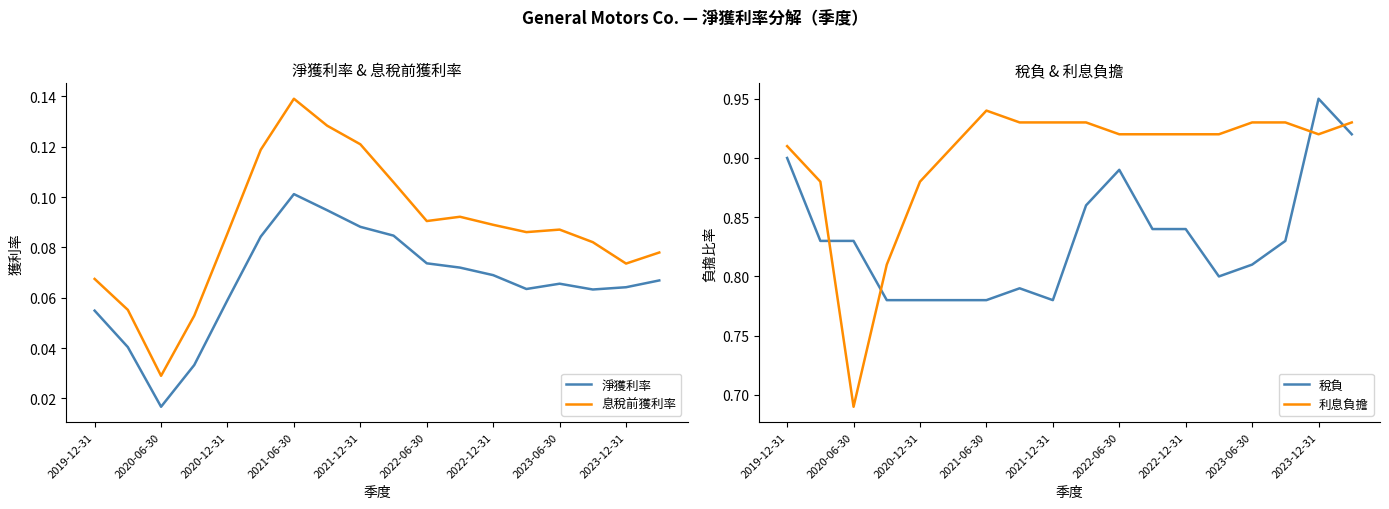

What is the difference between the second highest and minimum values in the 淨獲利率 series?

0.1